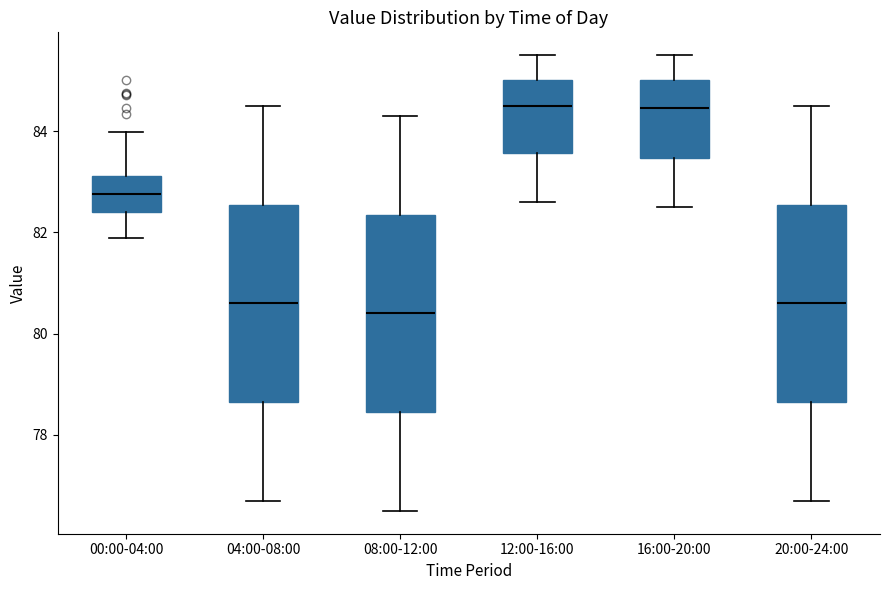

Reading left to right, read every box against the y-axis: the position of its median line, the range the box covers, and the ends of its whiskers. The values are not printed on the chart, so give them approximately, as read against the axis.

00:00-04:00: median 82.8, box 82.4 to 83.2, whiskers 81.8 to 84.0
04:00-08:00: median 80.6, box 78.6 to 82.6, whiskers 76.8 to 84.6
08:00-12:00: median 80.4, box 78.4 to 82.4, whiskers 76.6 to 84.4
12:00-16:00: median 84.6, box 83.6 to 85.0, whiskers 82.6 to 85.6
16:00-20:00: median 84.4, box 83.4 to 85.0, whiskers 82.6 to 85.6
20:00-24:00: median 80.6, box 78.6 to 82.6, whiskers 76.8 to 84.6